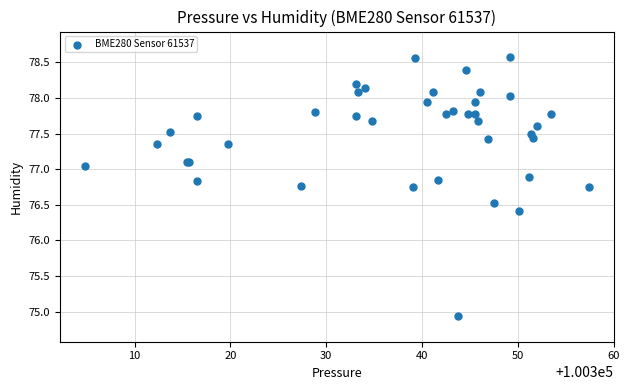

What Y value in the scatter plot is closest to 76?

76.4